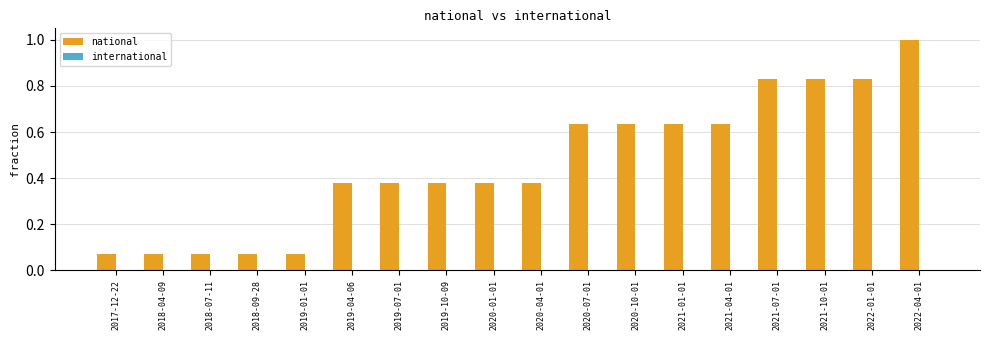

Which label corresponds to the largest value in the chart?

2022-04-01